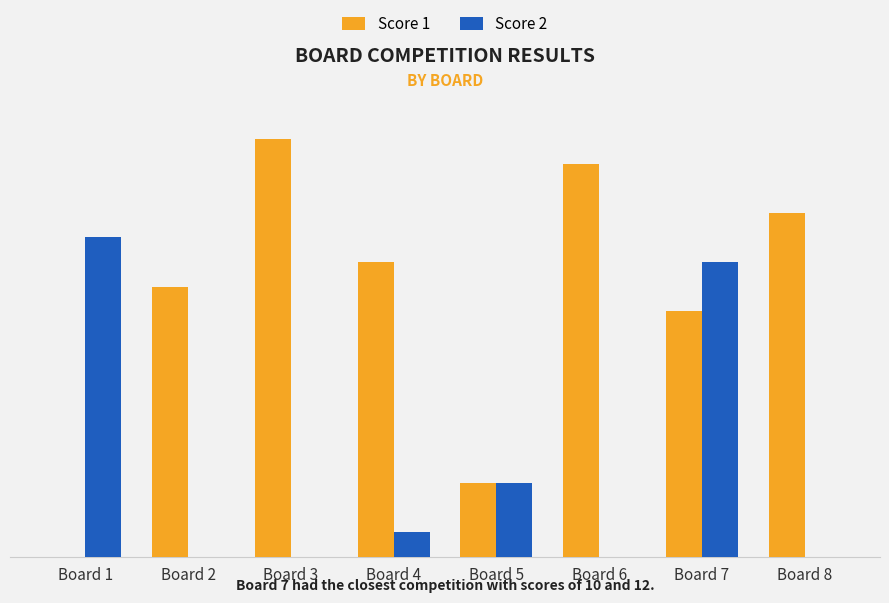

Is the value of Score 2 at Board 8 greater than the value of Score 1 at Board 3?

No